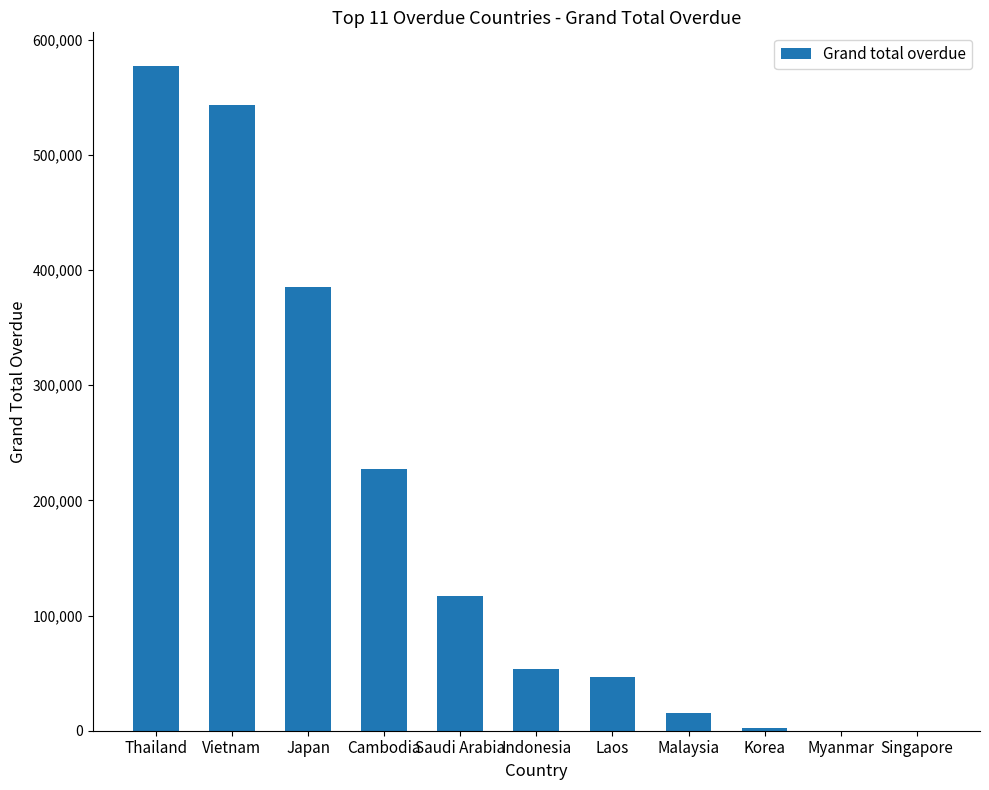

The value at Cambodia is 407937.8. True or false?

False